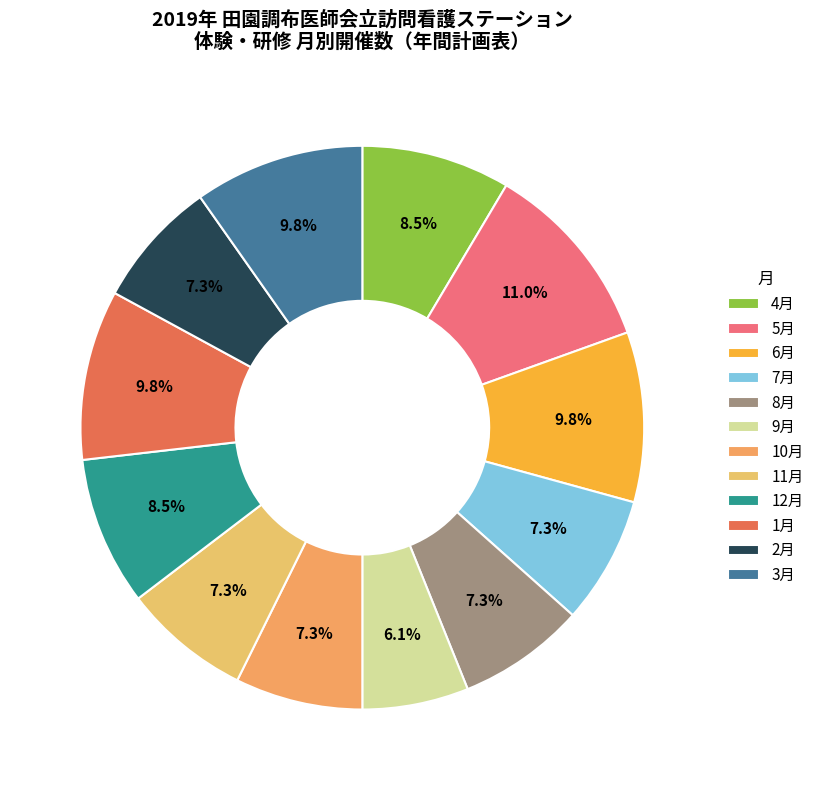

What is the largest slice in the pie chart?

5月